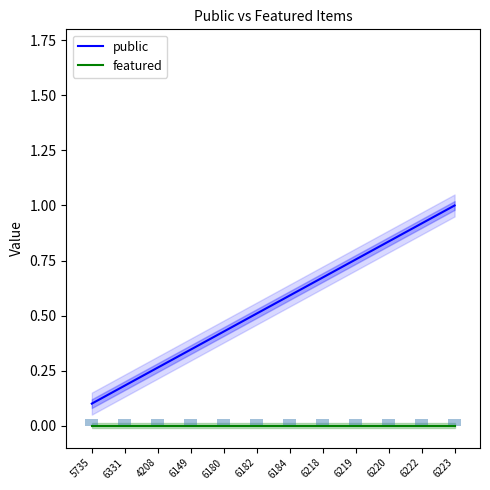

At which label is public closest to 0?

5735